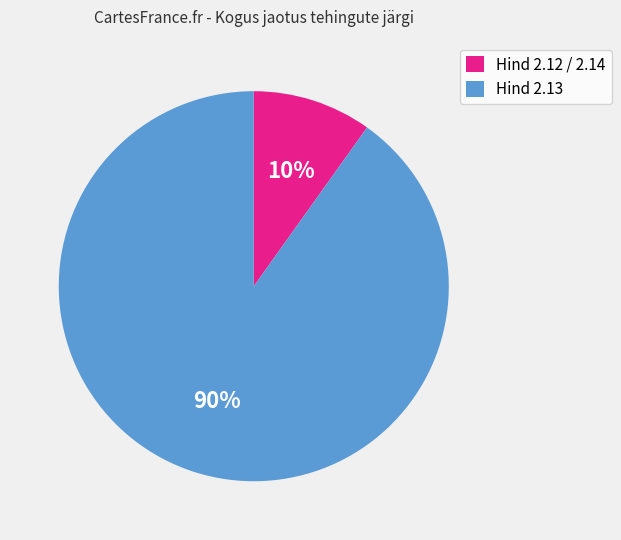

Count the number of slices in the pie.

2